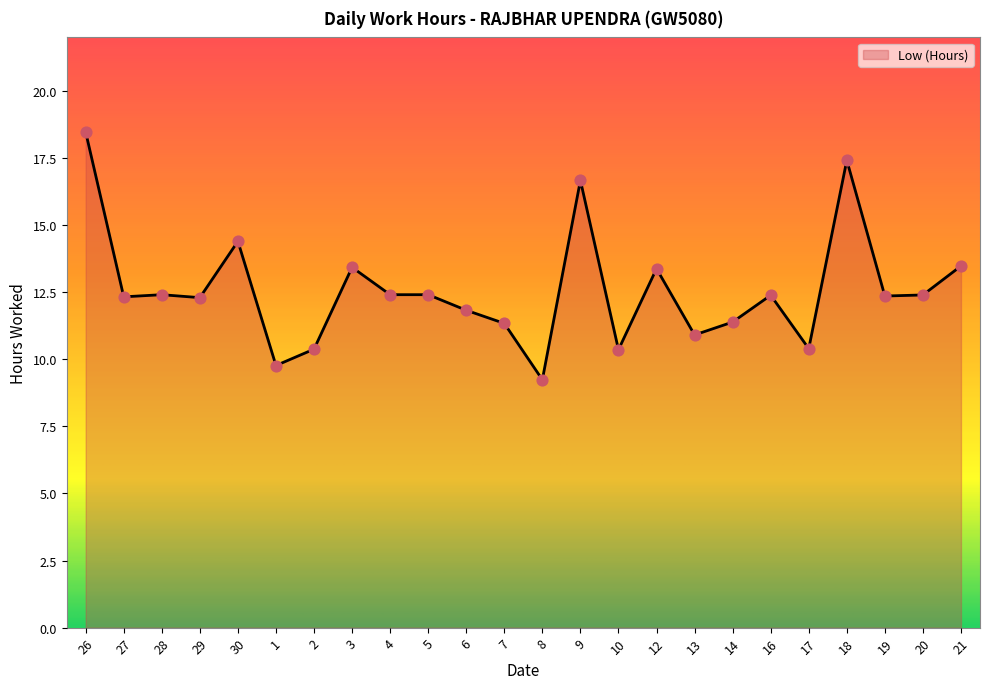

Which has a higher value, 8 or 29?

29